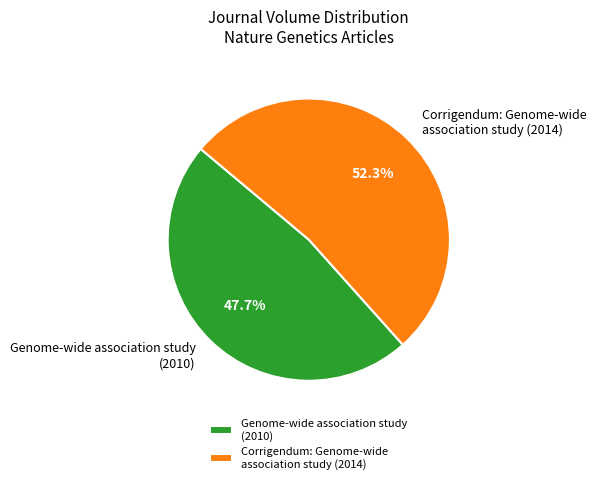

How much of the chart is everything except Corrigendum: Genome-wide association study (2014)?

47.7%